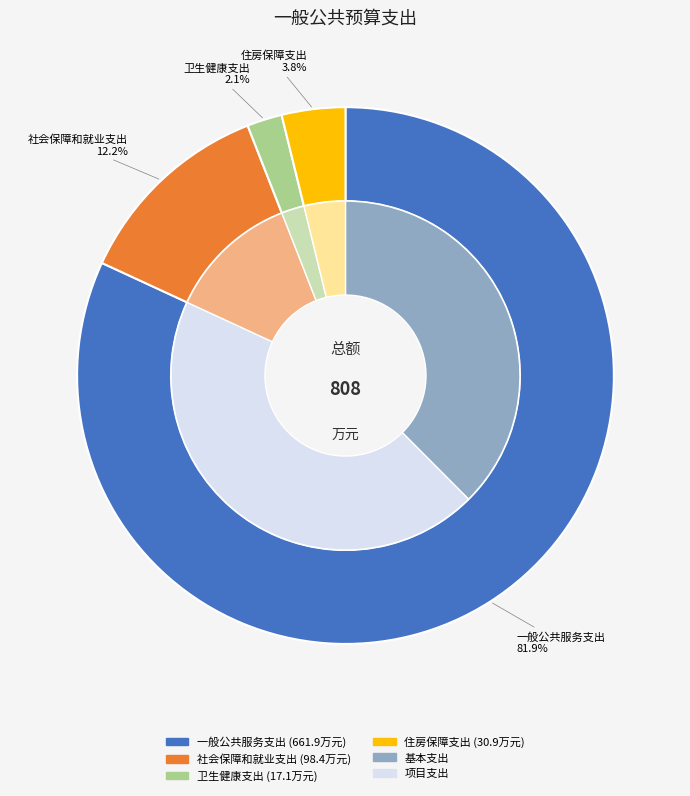

To the nearest percent, what is the average slice percentage?

25%